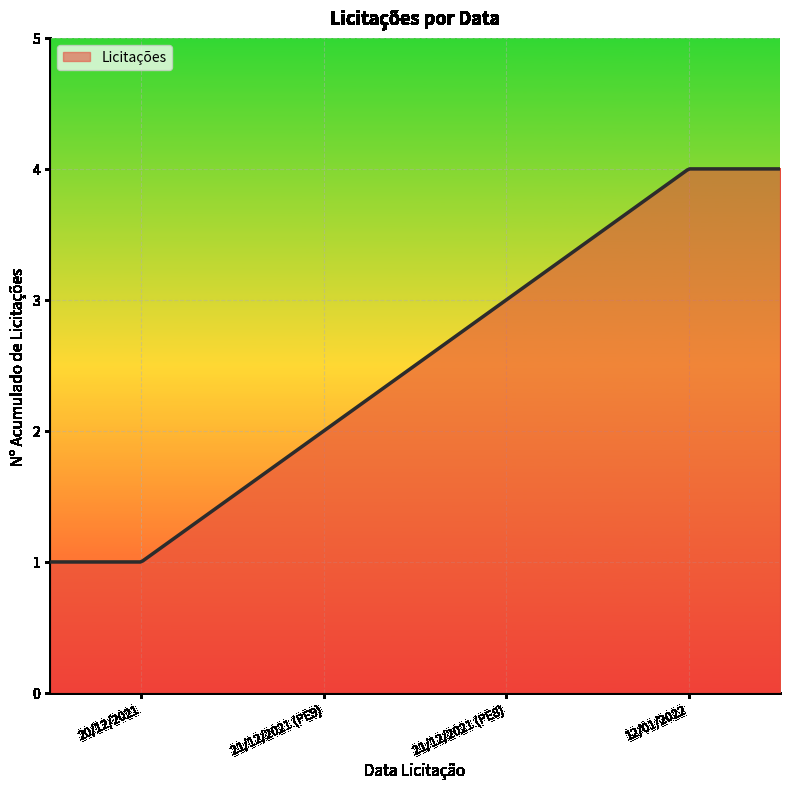

What is the smallest value displayed?

1.0